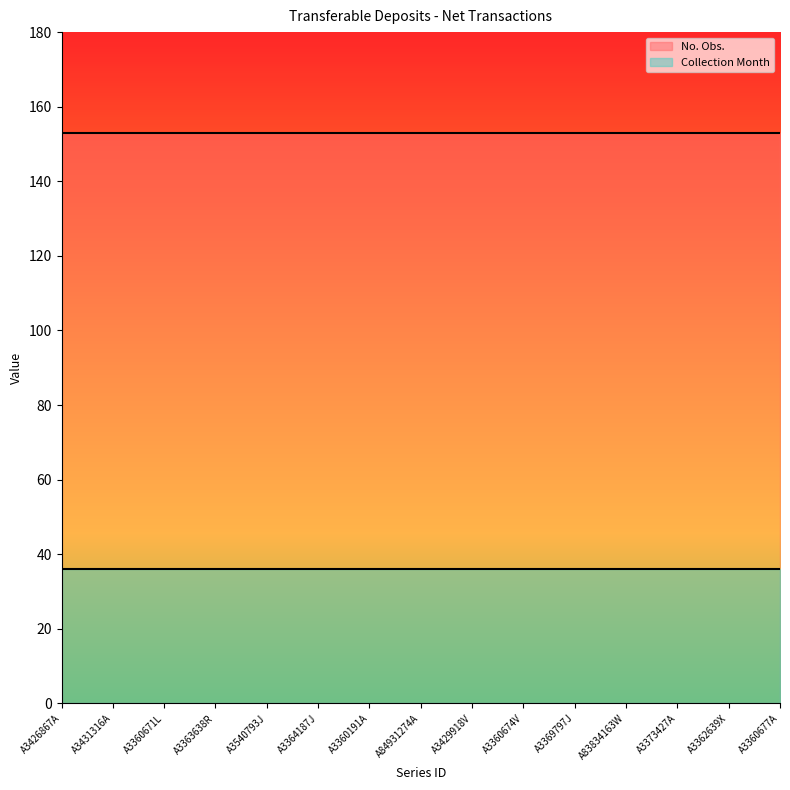

The value of No. Obs. at A83834163W is 144. True or false?

True